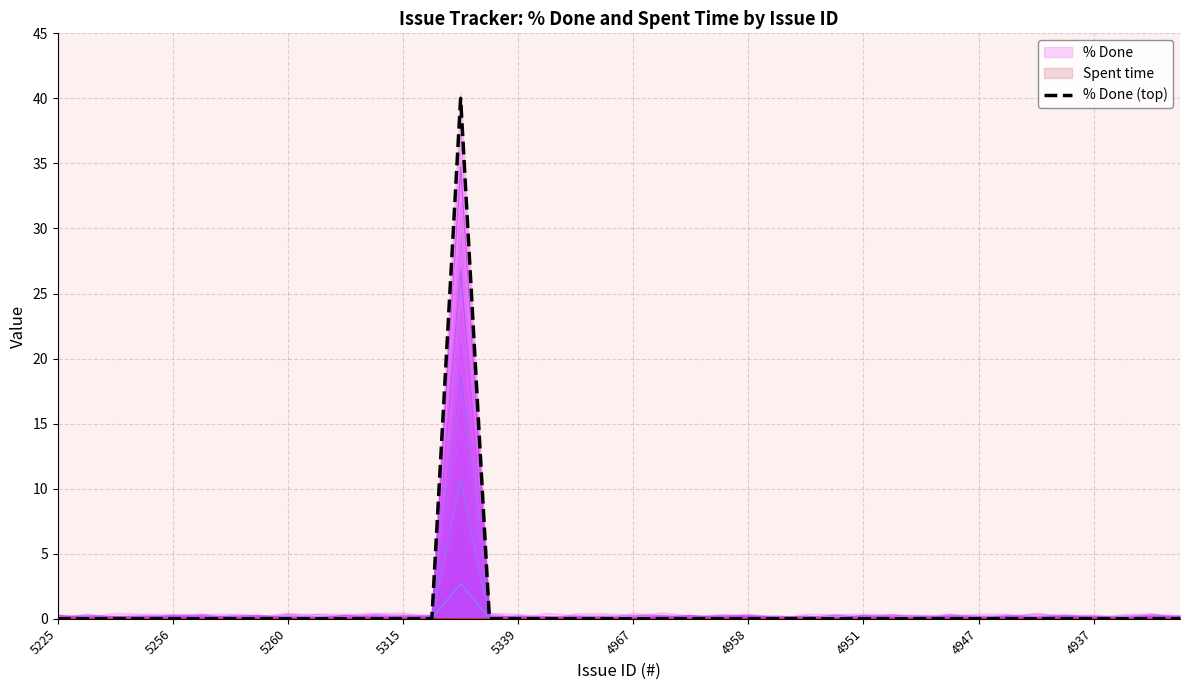

The % Done (top) series shows 0 at 5260. True or false?

True